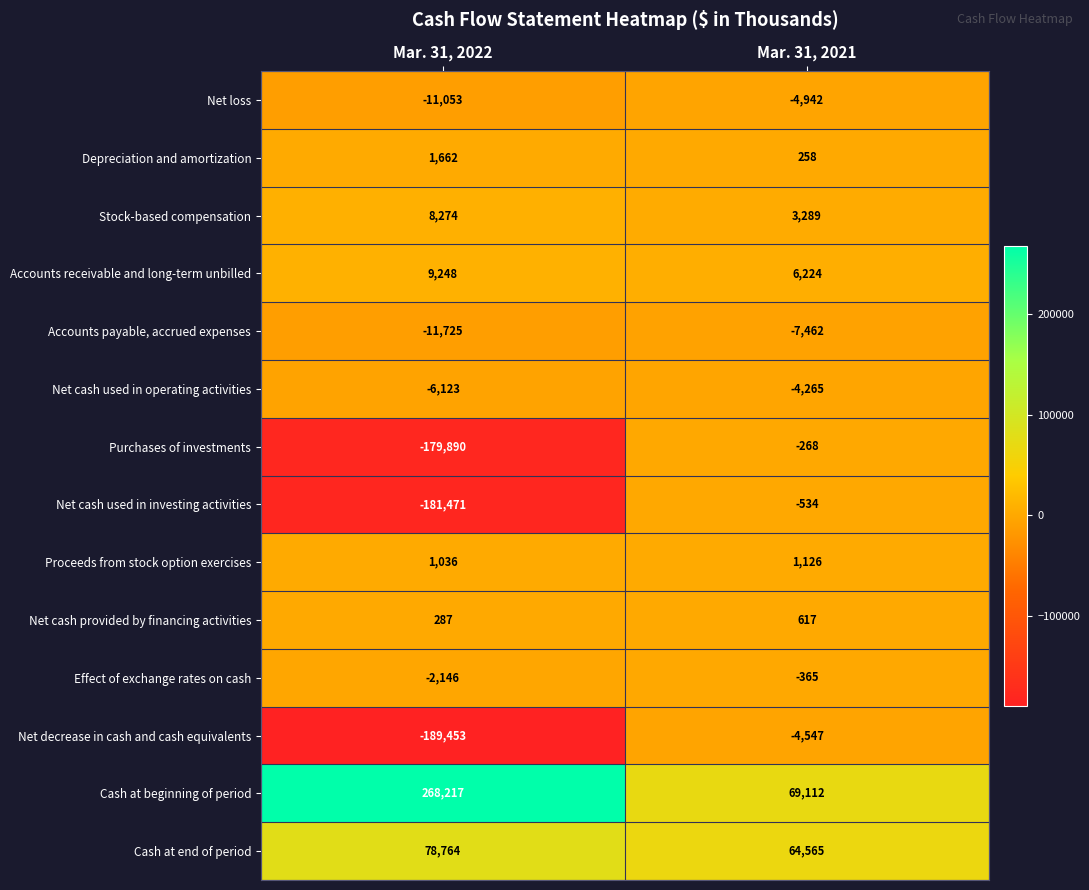

At Mar. 31, 2022, list the series in order from smallest to largest.

Net decrease in cash and cash equivalents, Net cash used in investing activities, Purchases of investments, Accounts payable, accrued expenses, Net loss, Net cash used in operating activities, Effect of exchange rates on cash, Net cash provided by financing activities, Proceeds from stock option exercises, Depreciation and amortization, Stock-based compensation, Accounts receivable and long-term unbilled, Cash at end of period, Cash at beginning of period